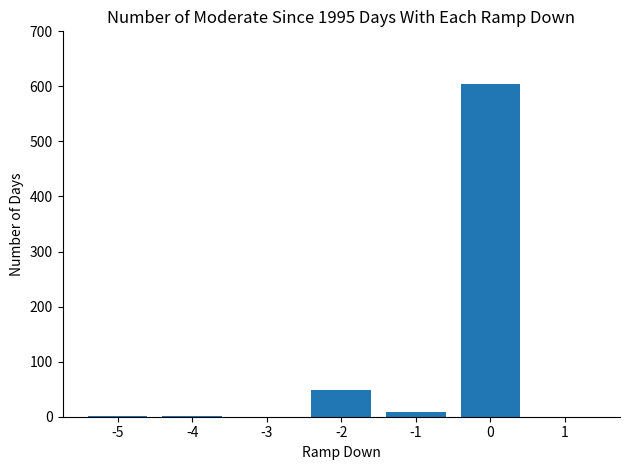

The value at -2 is 49. True or false?

True